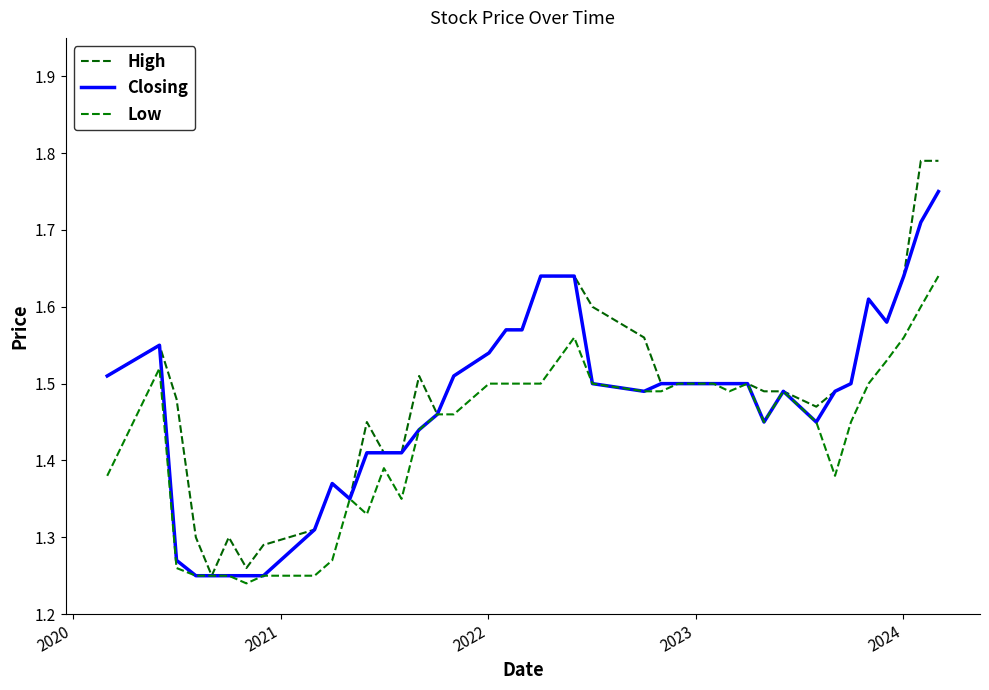

Reading left to right, extract all data points from this chart.

High: 1.5	1.6	1.5	1.3	1.2	1.3	1.3	1.3	1.3	1.4	1.4	1.4	1.4	1.4	1.5	1.5	1.5	1.5	1.6	1.6	1.6	1.6	1.6	1.6	1.5	1.5	1.5	1.5	1.5	1.5	1.5	1.5	1.5	1.5	1.5	1.6	1.6	1.6	1.8	1.8
Closing: 1.5	1.6	1.3	1.2	1.2	1.2	1.2	1.2	1.3	1.4	1.4	1.4	1.4	1.4	1.4	1.5	1.5	1.5	1.6	1.6	1.6	1.6	1.5	1.5	1.5	1.5	1.5	1.5	1.5	1.5	1.4	1.5	1.4	1.5	1.5	1.6	1.6	1.6	1.7	1.8
Low: 1.4	1.5	1.3	1.2	1.2	1.2	1.2	1.2	1.2	1.3	1.4	1.3	1.4	1.4	1.4	1.5	1.5	1.5	1.5	1.5	1.5	1.6	1.5	1.5	1.5	1.5	1.5	1.5	1.5	1.5	1.4	1.5	1.4	1.4	1.4	1.5	1.5	1.6	1.6	1.6